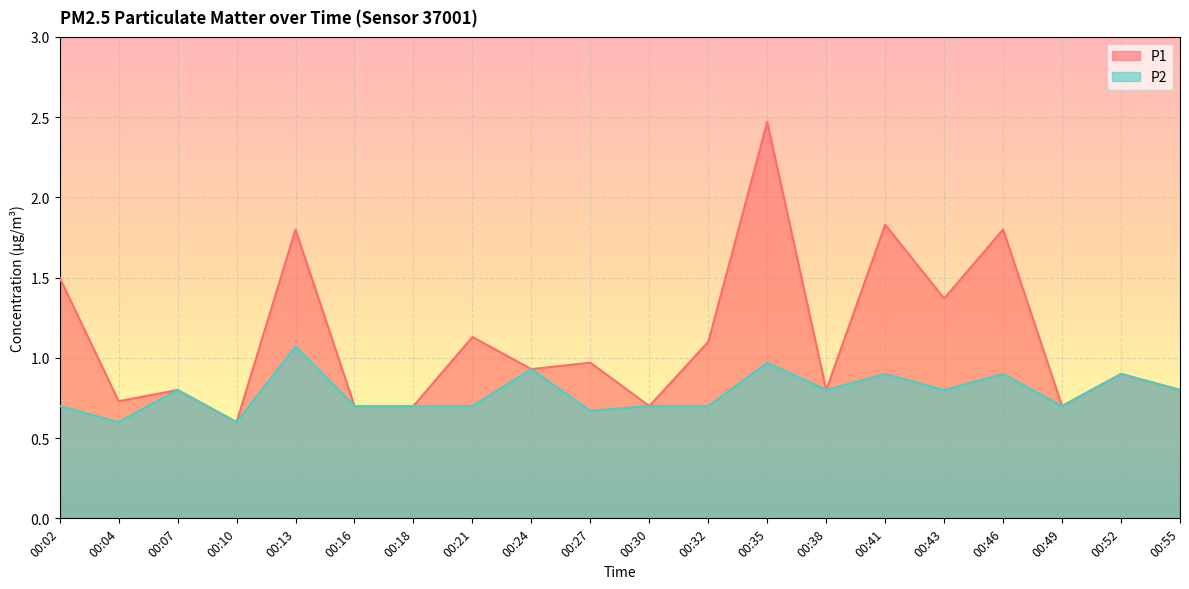

How many series are shown in this chart?

2